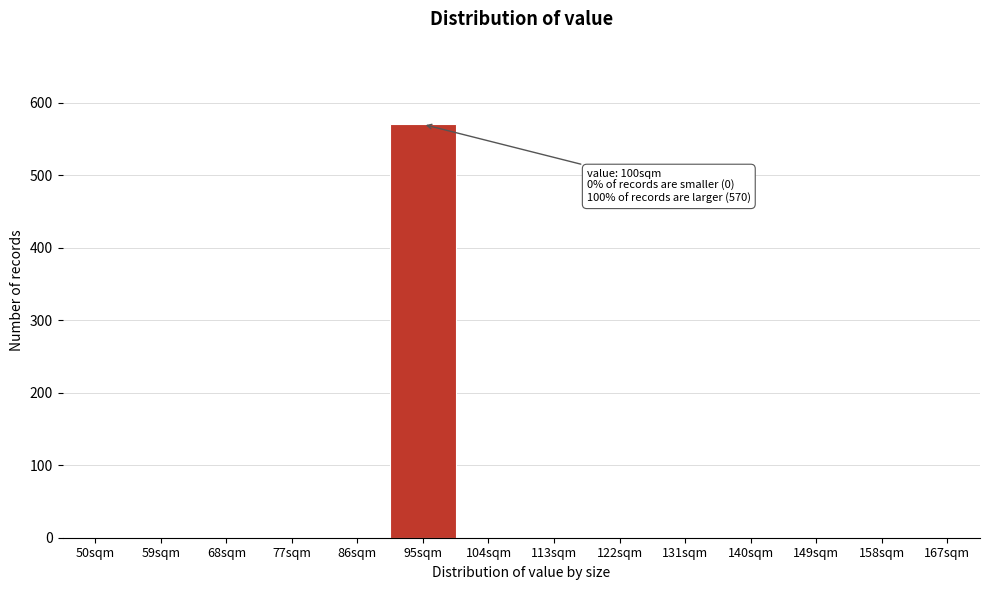

Reading left to right, transcribe all the data shown in this chart.

50sqm=0	59sqm=0	68sqm=0	77sqm=0	86sqm=0	95sqm=570	104sqm=0	113sqm=0	122sqm=0	131sqm=0	140sqm=0	149sqm=0	158sqm=0	167sqm=0